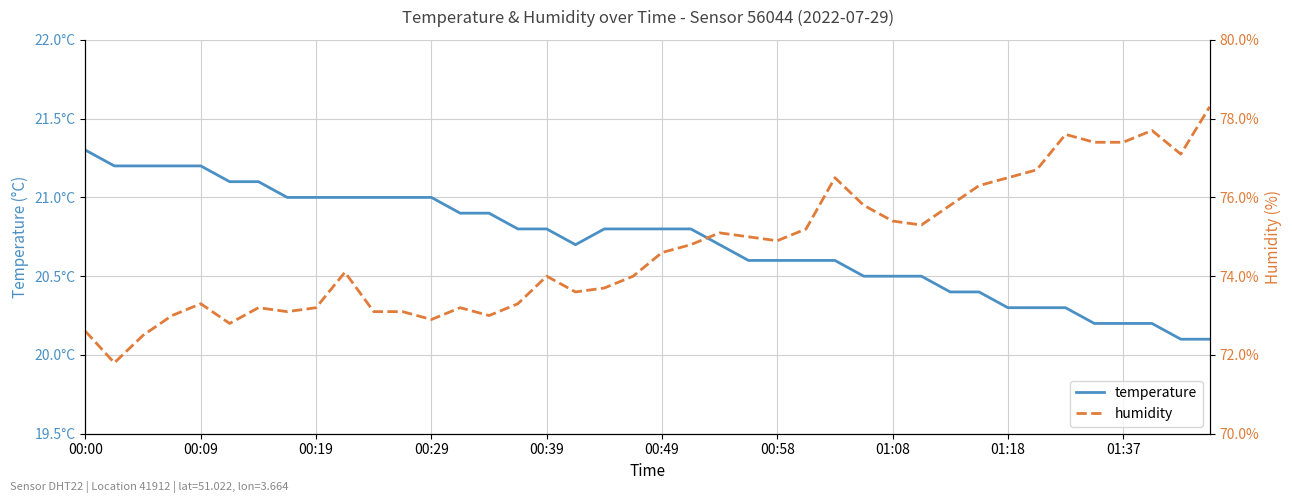

Reading left to right, list all the values displayed in this chart.

temperature: 21.3	21.2	21.2	21.2	21.2	21.1	21.1	21.0	21.0	21.0	21.0	21.0	21.0	20.9	20.9	20.8	20.8	20.7	20.8	20.8	20.8	20.8	20.7	20.6	20.6	20.6	20.6	20.5	20.5	20.5	20.4	20.4	20.3	20.3	20.3	20.2	20.2	20.2	20.1	20.1
humidity: 72.6	71.8	72.5	73.0	73.3	72.8	73.2	73.1	73.2	74.1	73.1	73.1	72.9	73.2	73.0	73.3	74.0	73.6	73.7	74.0	74.6	74.8	75.1	75.0	74.9	75.2	76.5	75.8	75.4	75.3	75.8	76.3	76.5	76.7	77.6	77.4	77.4	77.7	77.1	78.3